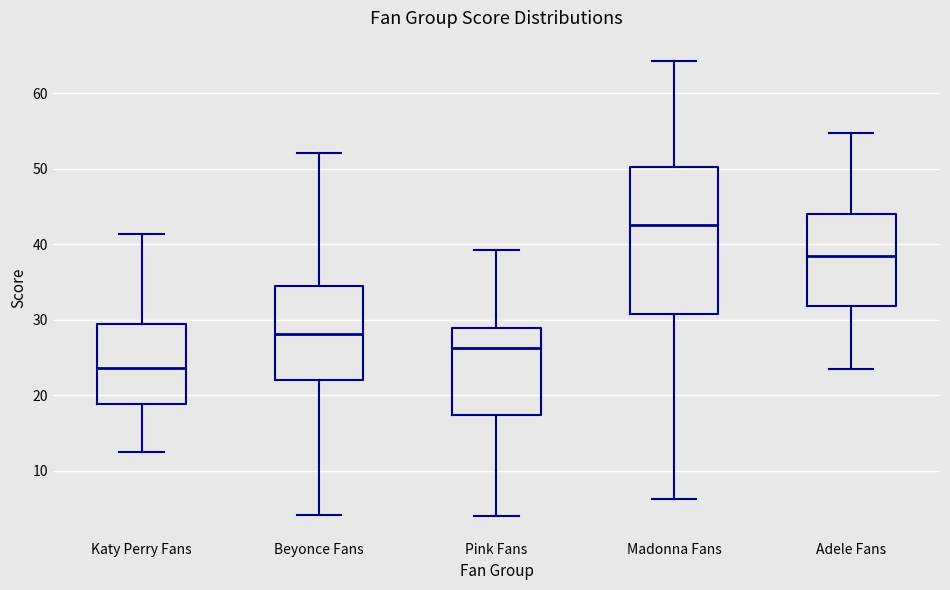

Where does the median line of the box for Pink Fans sit on the y-axis? The values are not printed on the chart, so give them approximately, as read against the axis.

26